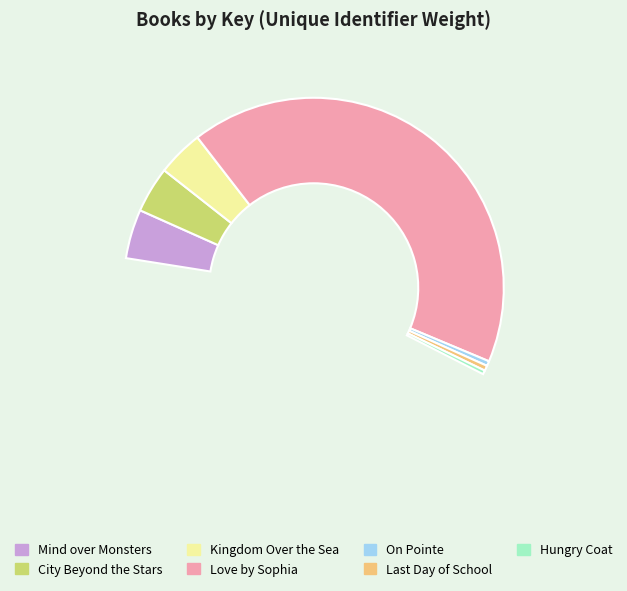

How many segments does this pie chart have?

7